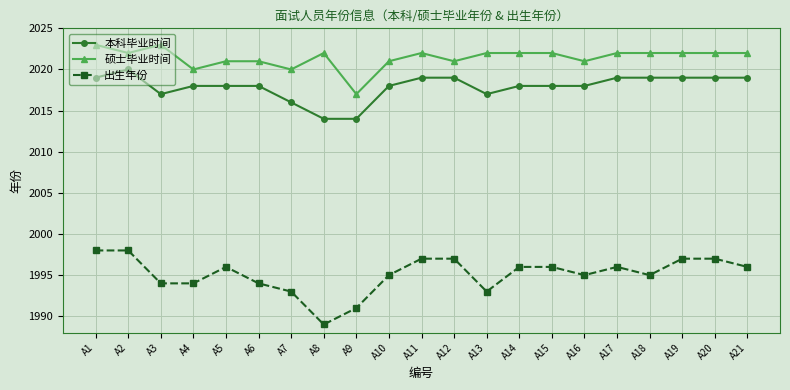

How many lines are shown in the chart?

3